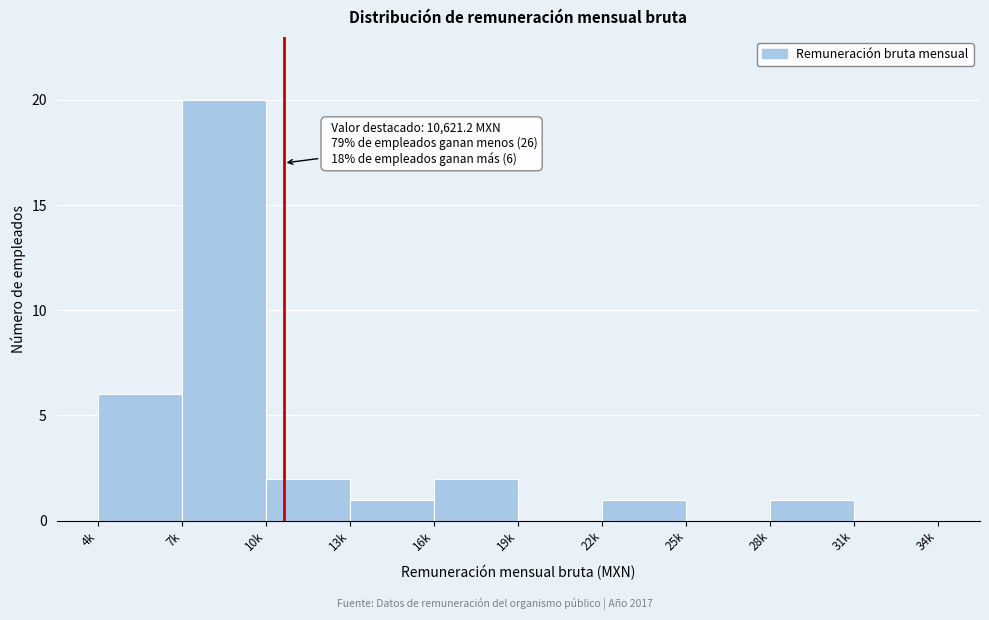

Reading left to right, transcribe all the data shown in this chart.

4k=6	7k=20	10k=2	13k=1	16k=2	19k=0	22k=1	25k=0	28k=1	31k=0